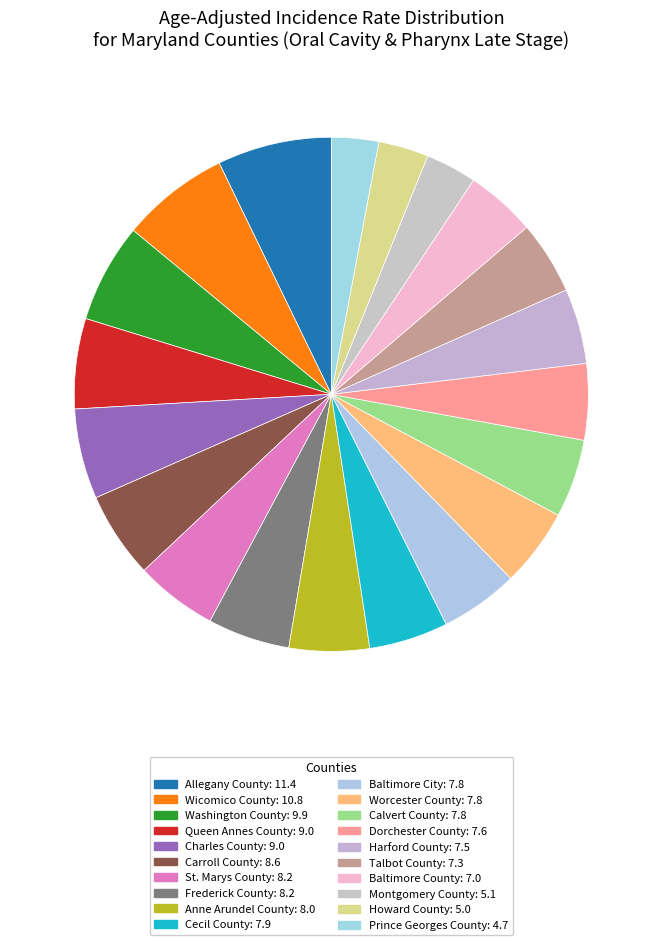

How many segments does this pie chart have?

20